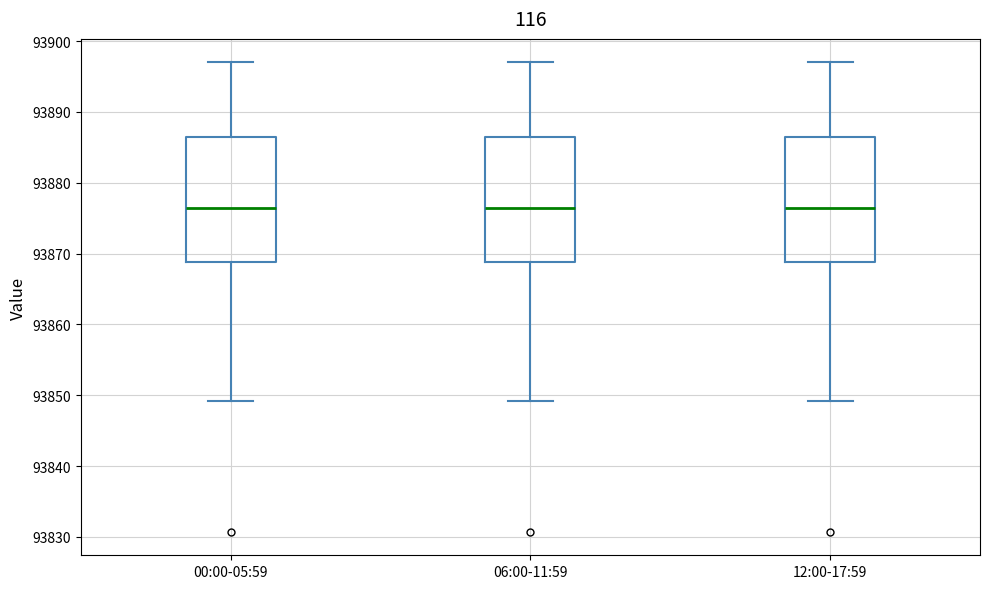

Reading left to right, transcribe this box plot: for each box, give where its median line is, the range the box spans, and where its two whiskers end, as read against the y-axis. The values are not printed on the chart, so give them approximately, as read against the axis.

00:00-05:59: median 93876, box 93869 to 93887, whiskers 93849 to 93897
06:00-11:59: median 93876, box 93869 to 93887, whiskers 93849 to 93897
12:00-17:59: median 93876, box 93869 to 93887, whiskers 93849 to 93897